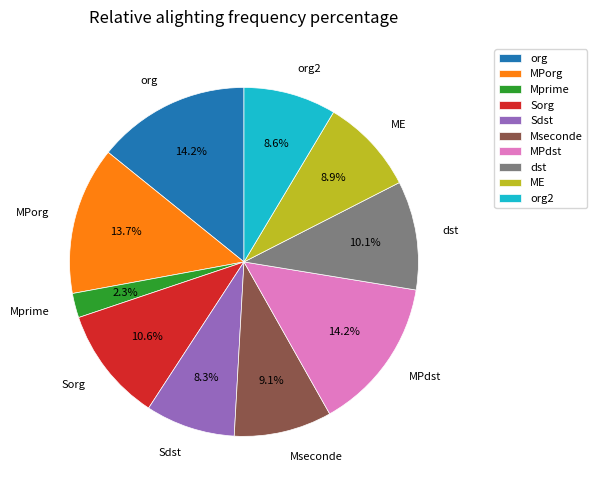

What portion of the pie excludes MPdst?

85.8%